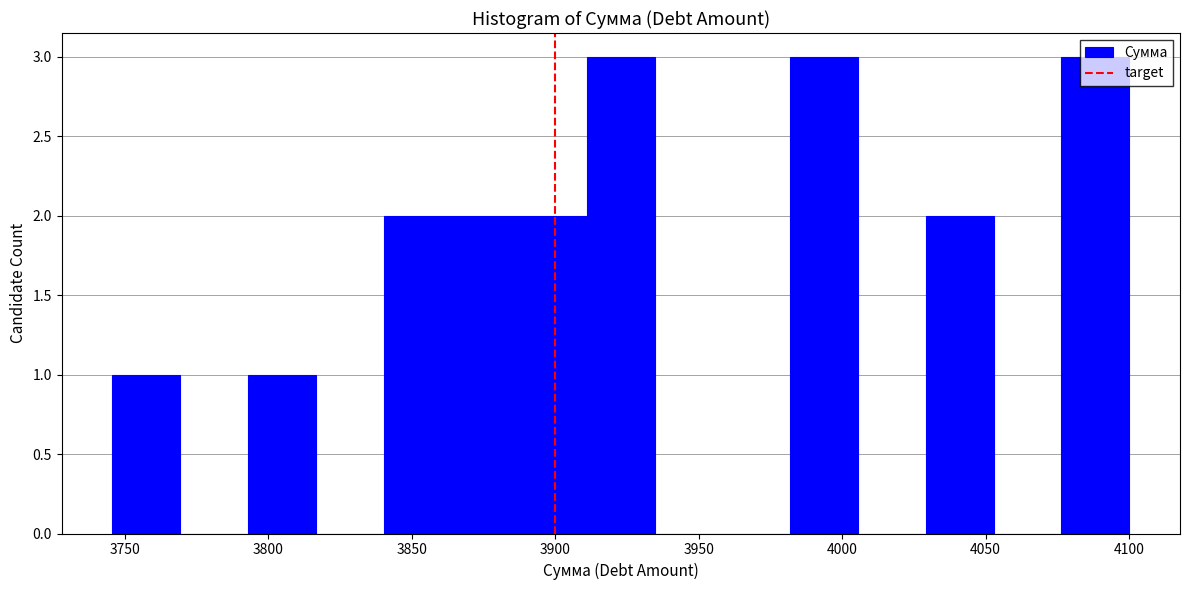

Reading left to right, list every bar in this chart as the range it spans on the x-axis followed by its height. Neither the bar edges nor the heights are printed on the chart, so give them approximately, as read against the axes.

3745 to 3770: 1
3770 to 3795: 0
3795 to 3815: 1
3815 to 3840: 0
3840 to 3865: 2
3865 to 3885: 2
3885 to 3910: 2
3910 to 3935: 3
3935 to 3960: 0
3960 to 3980: 0
3980 to 4005: 3
4005 to 4030: 0
4030 to 4055: 2
4055 to 4075: 0
4075 to 4100: 3